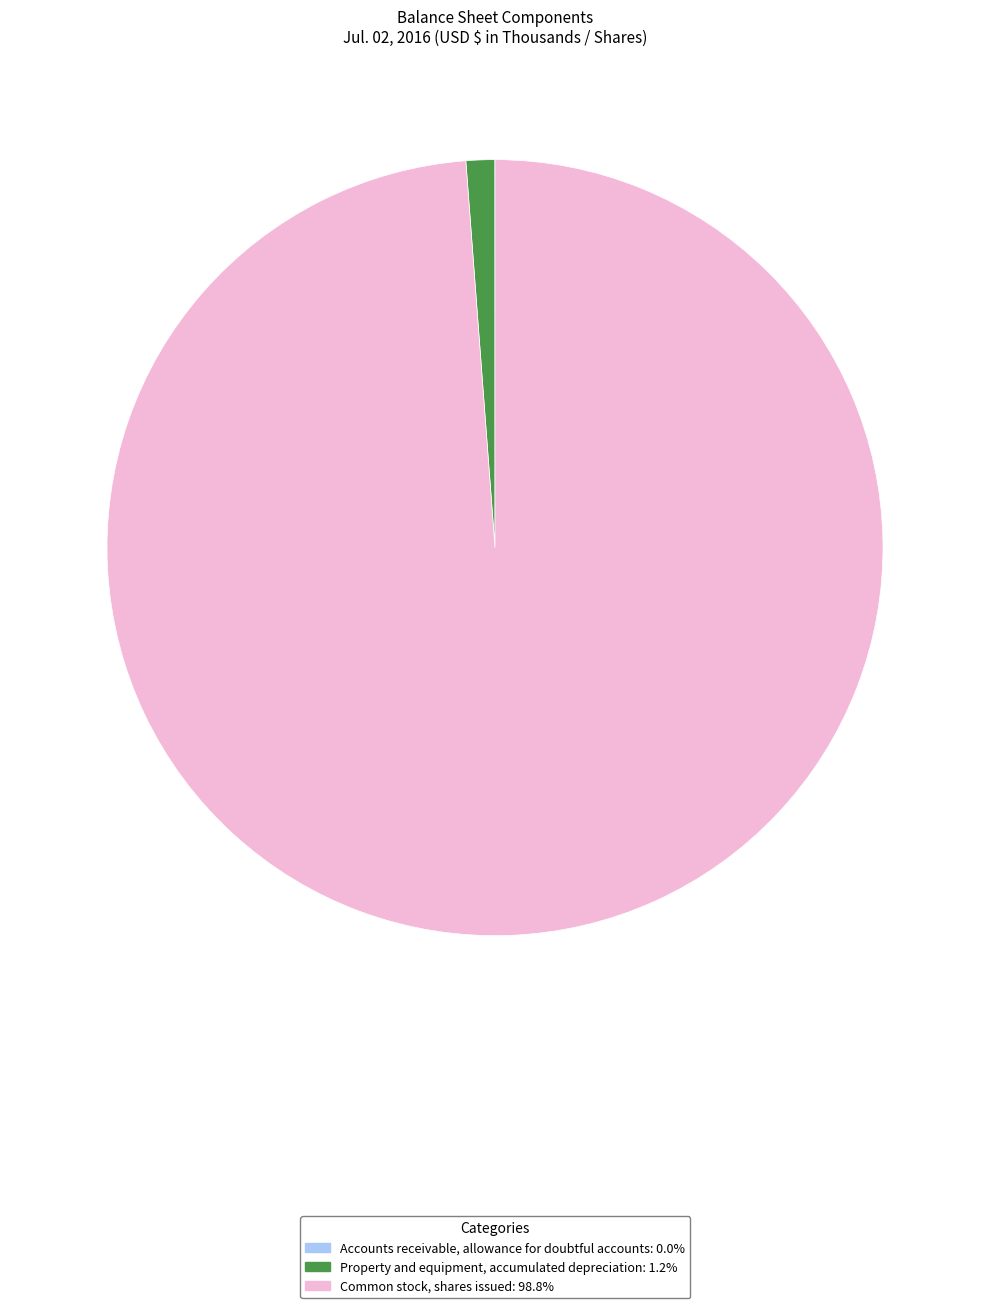

Is there a majority slice in this chart?

Yes